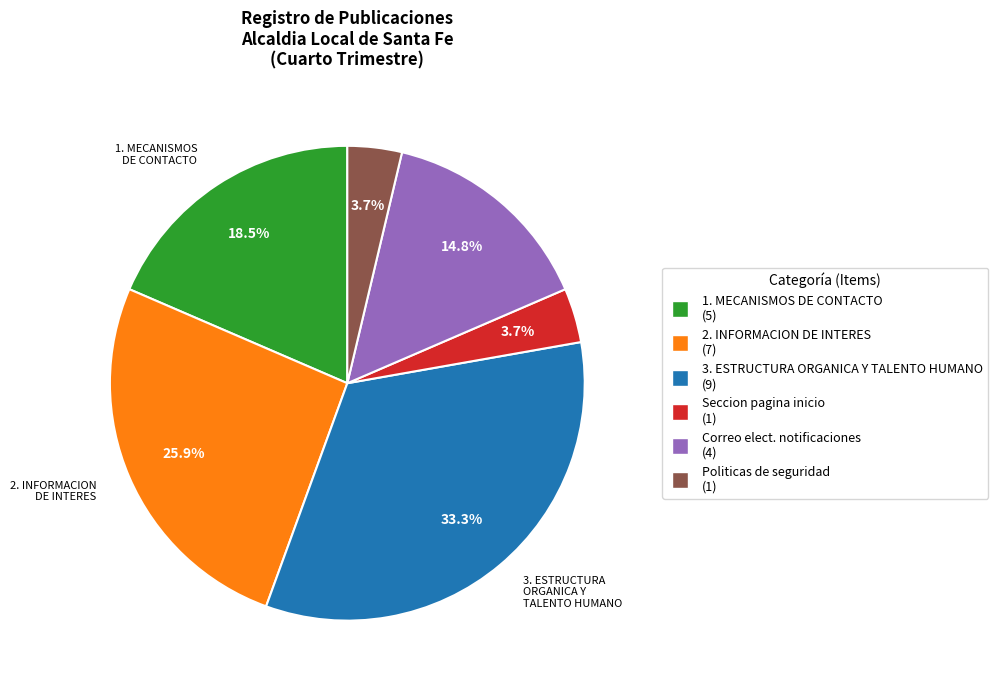

Does any single category account for the majority?

No